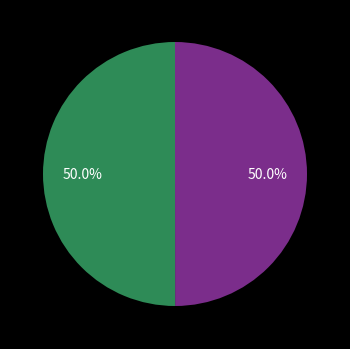

Which category has the smallest portion of the pie?

Efficient Biomass Cookstoves Policy